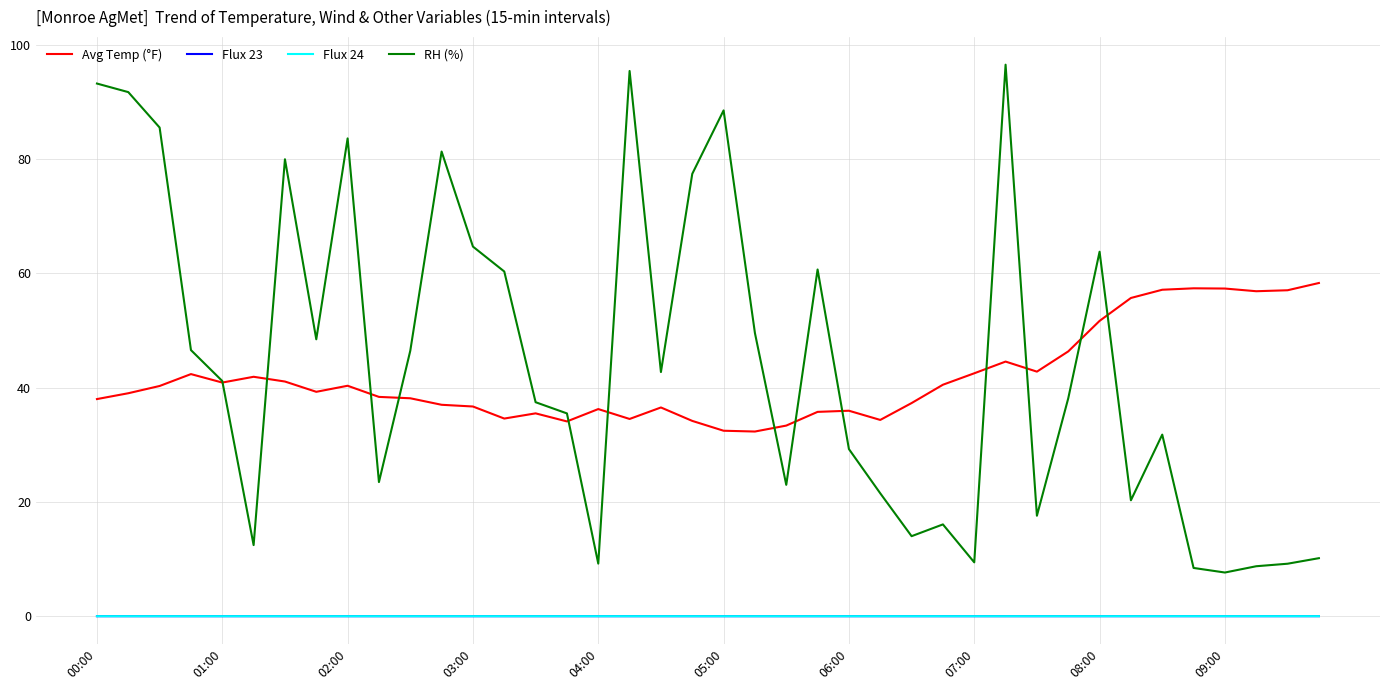

Which series has the largest range (max minus min)?

RH (%)